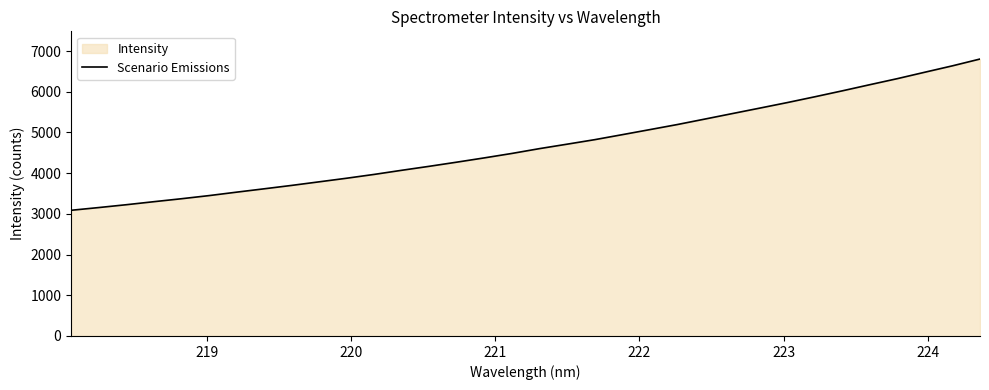

What is the maximum value shown in the chart?

6804.8